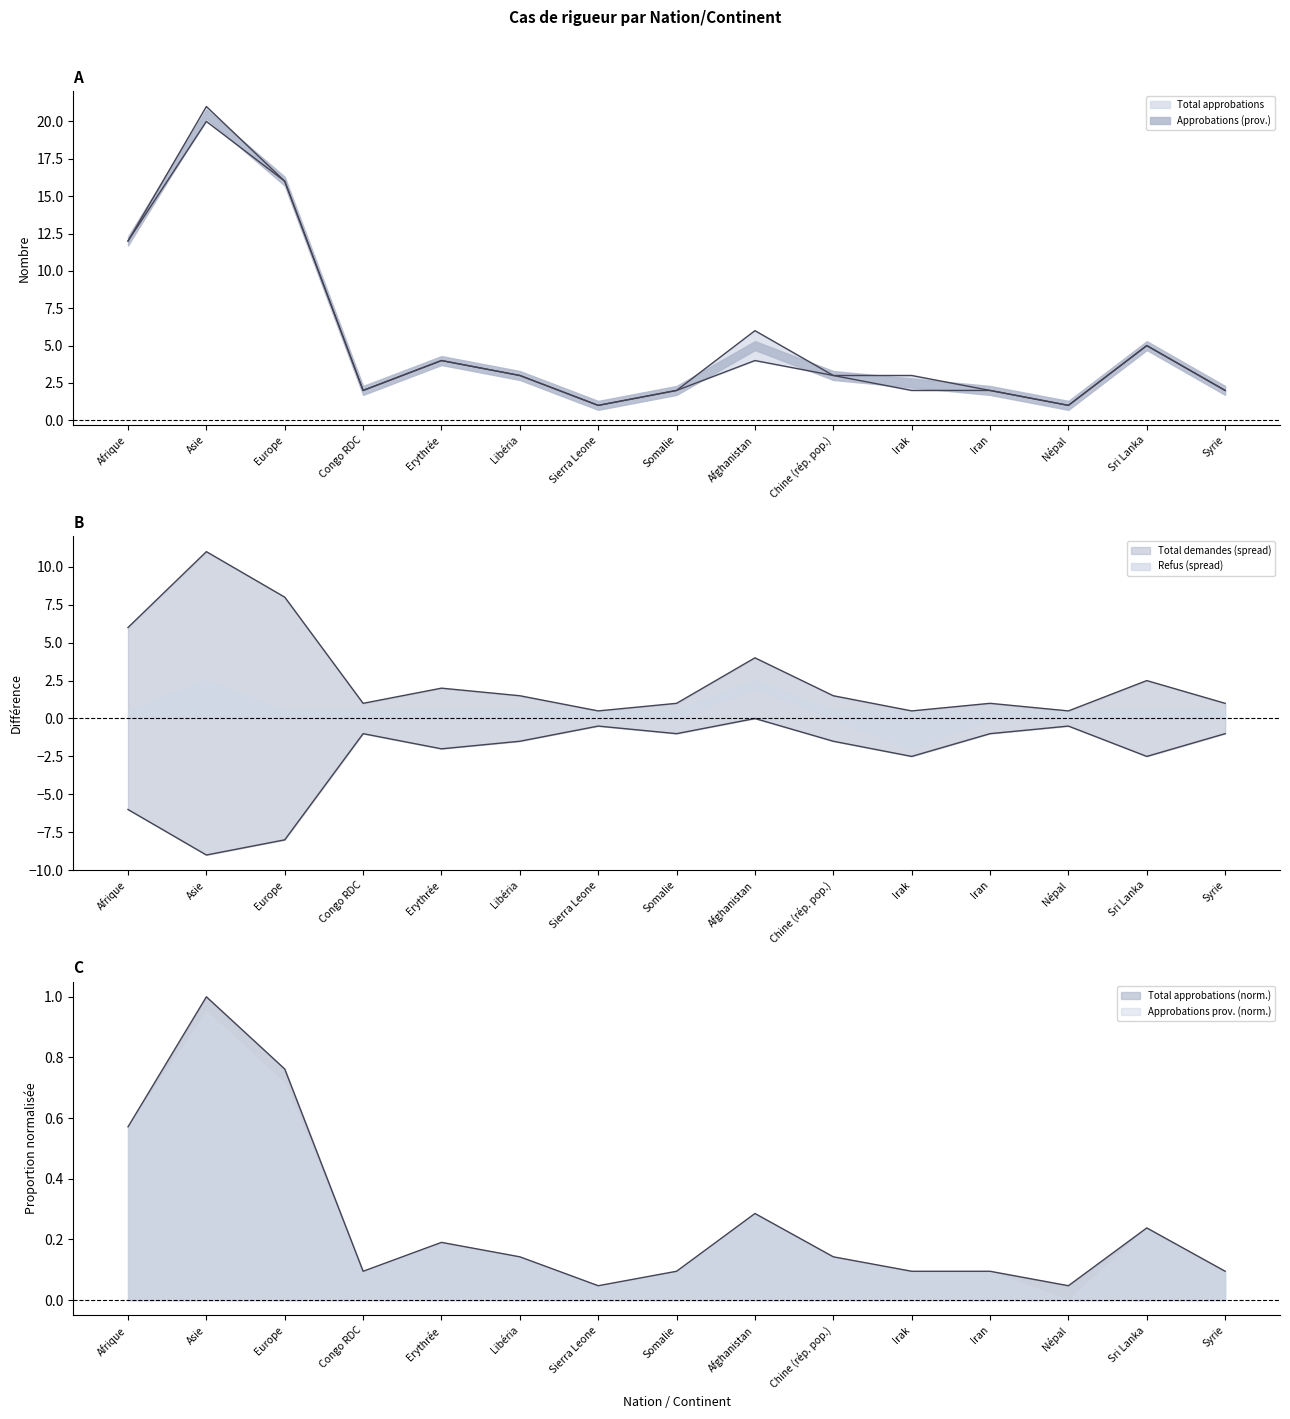

What is the average value of the Total approbations series?

5.5